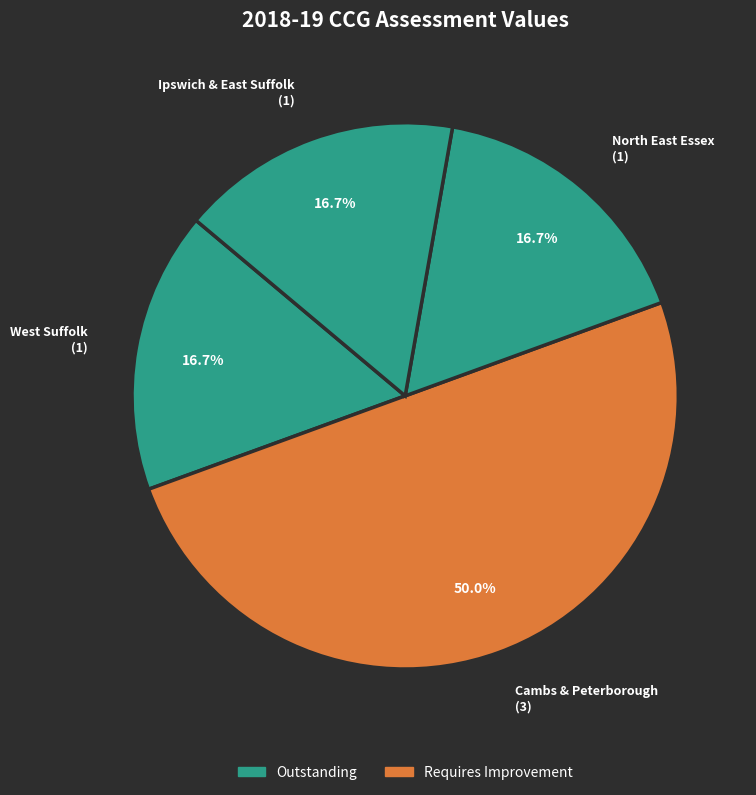

What is the largest slice in the pie chart?

Cambs & Peterborough (3)